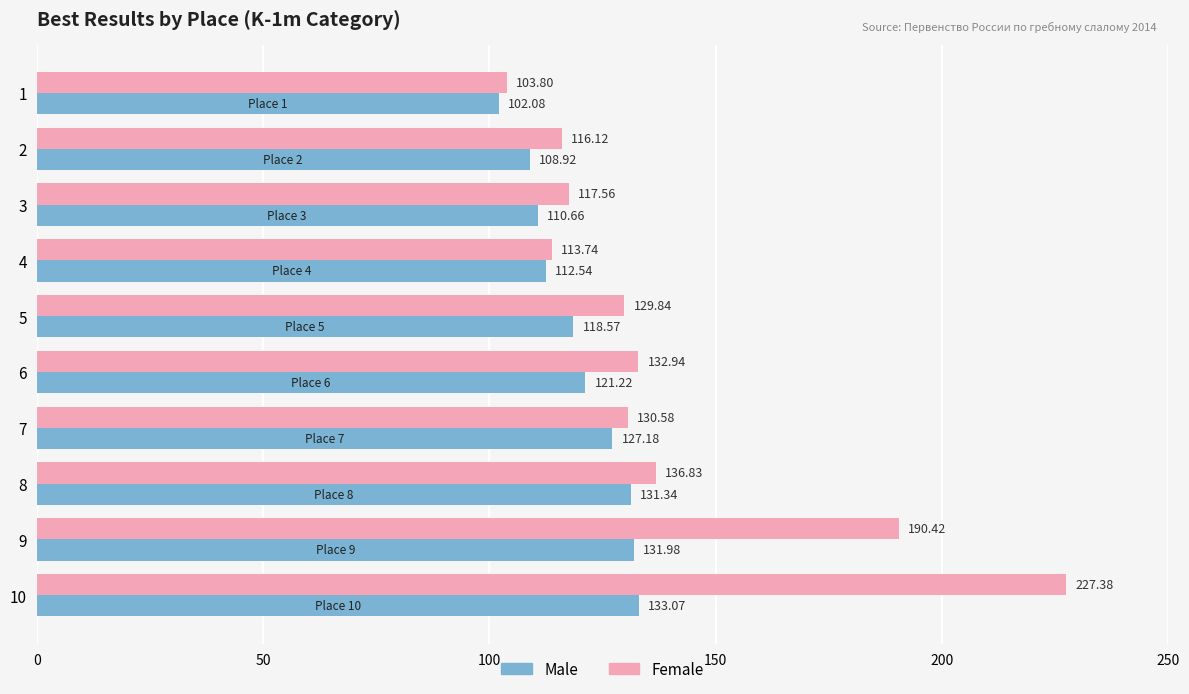

What is the difference between the highest and lowest values at 7?

3.4